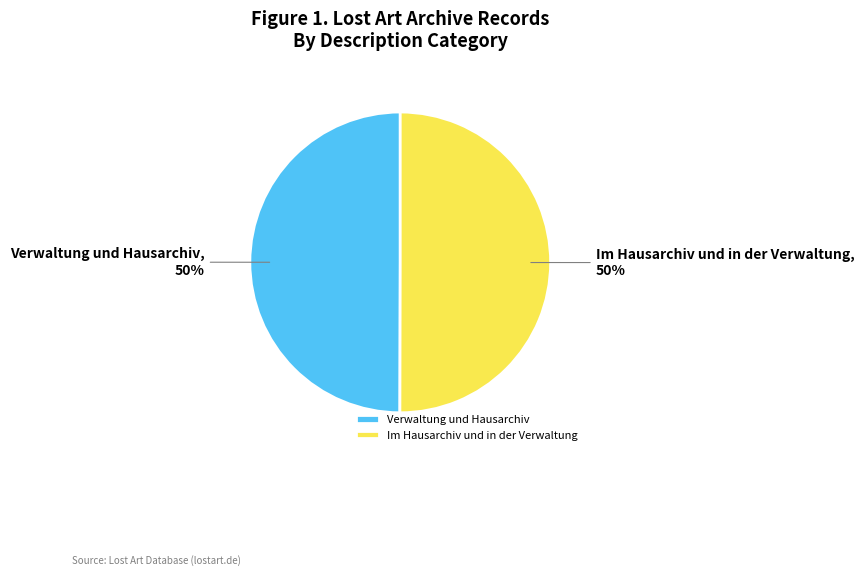

What percentage is the Im Hausarchiv und in der Verwaltung slice, to the nearest percent?

50%